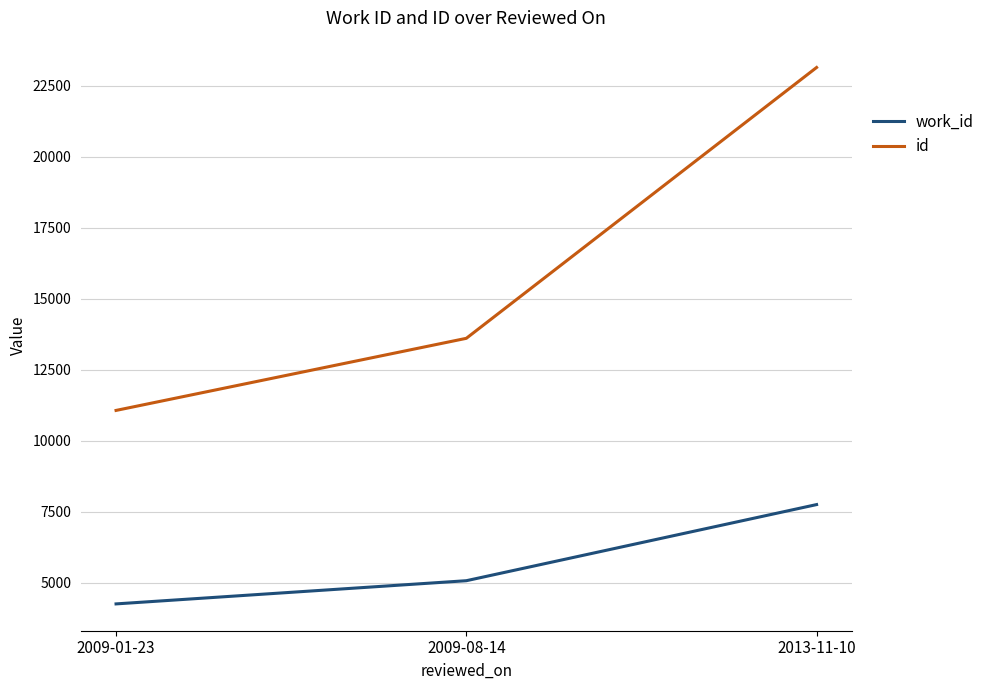

What is the average value of the id series?

15943